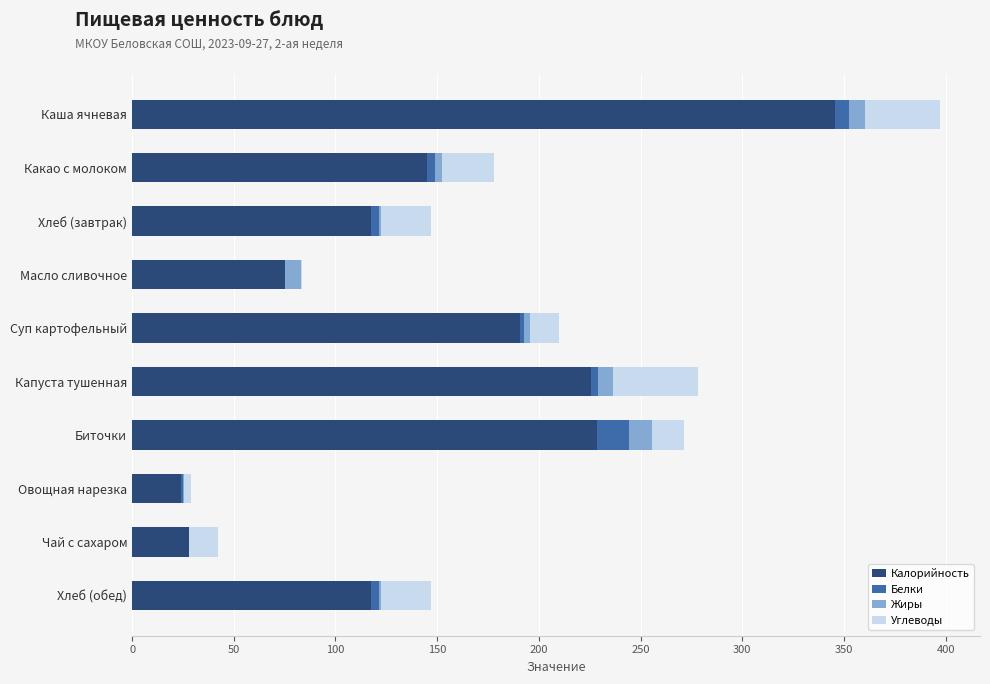

What is the sum of all Калорийность values?

1497.8